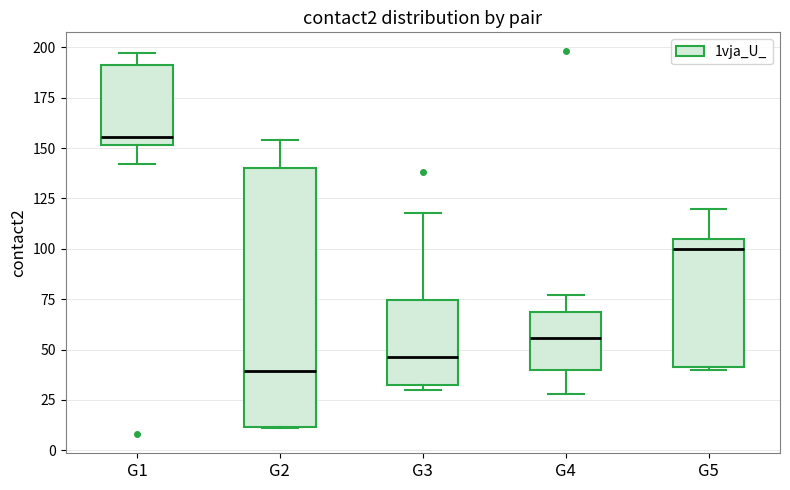

Which box's median line is the lowest?

G2